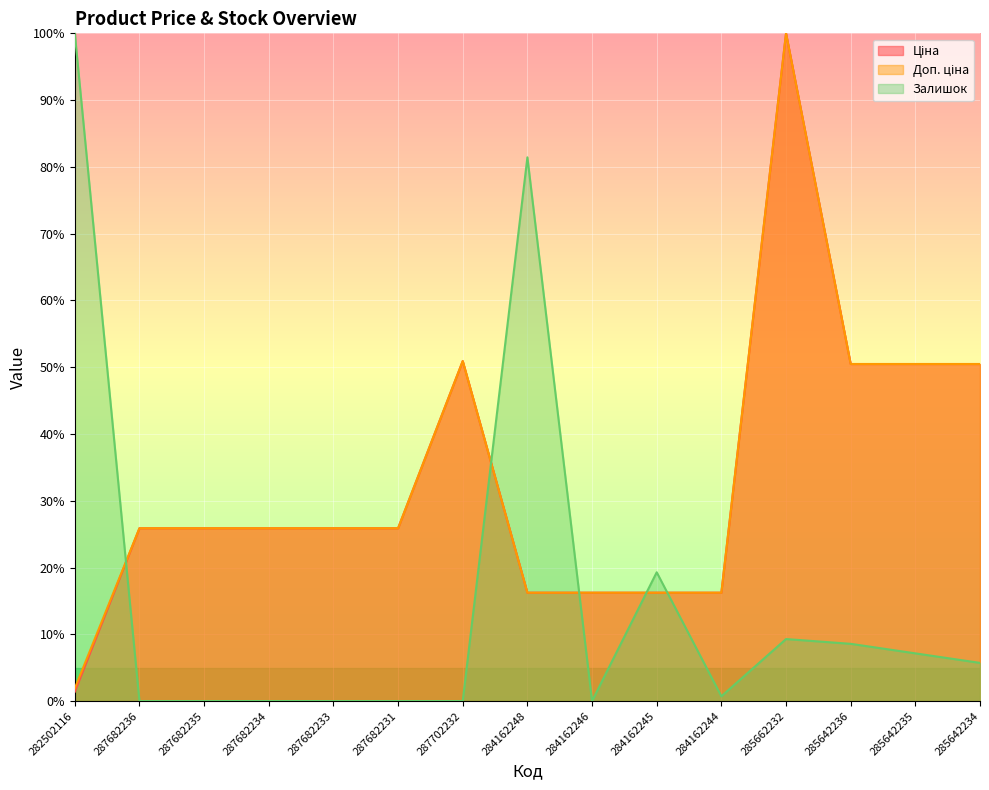

True or false: Ціна has a value of 2.1 at 282502116.

False